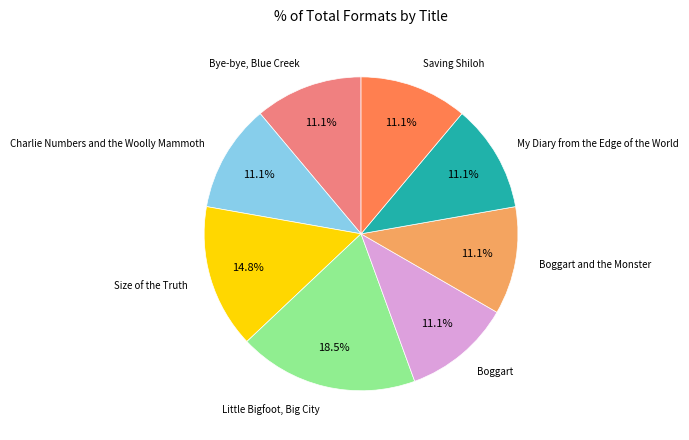

Does any single category account for the majority?

No